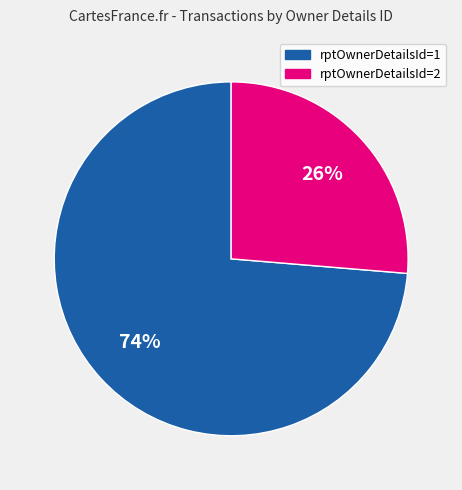

Does rptOwnerDetailsId=1 account for over 50% of the chart?

Yes